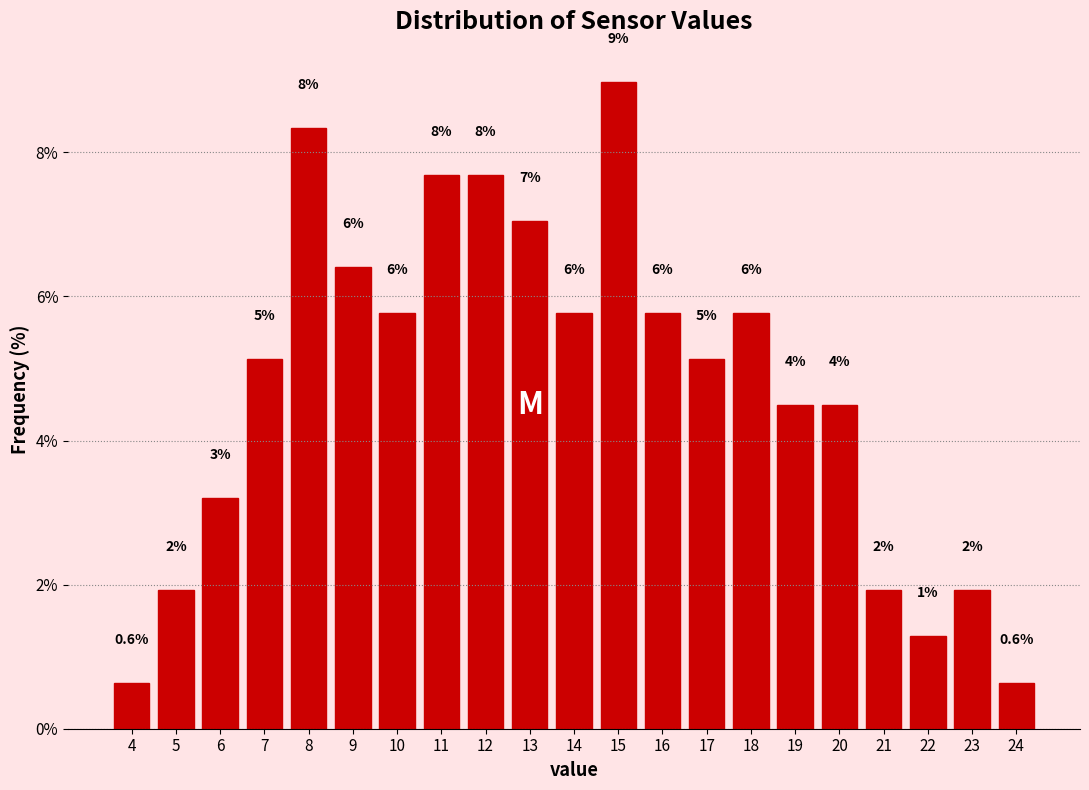

How many bars are there in total?

21